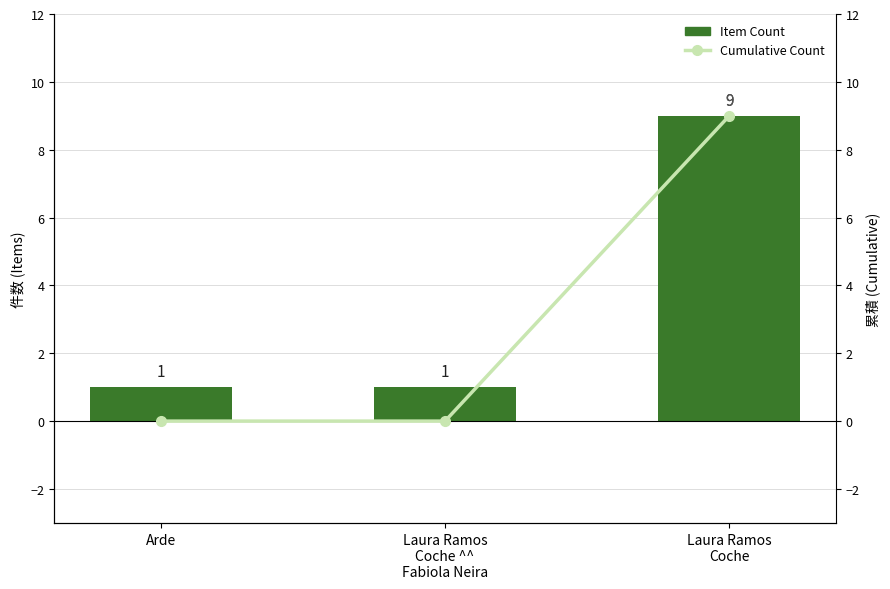

Which series has the largest total across all categories?

Item Count